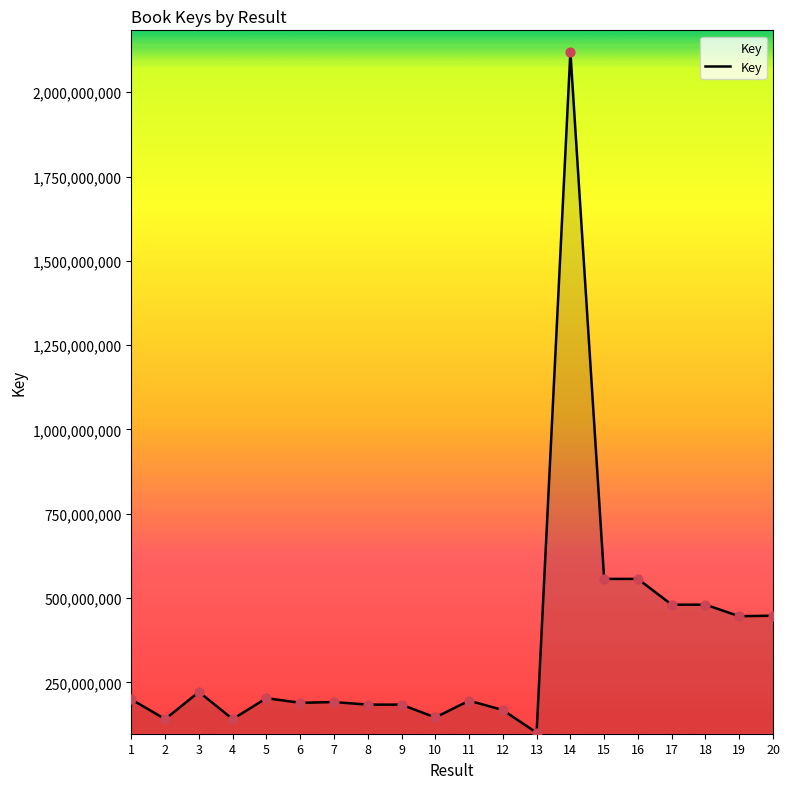

What is the ratio of the value at 9 to the value at 18?

0.4